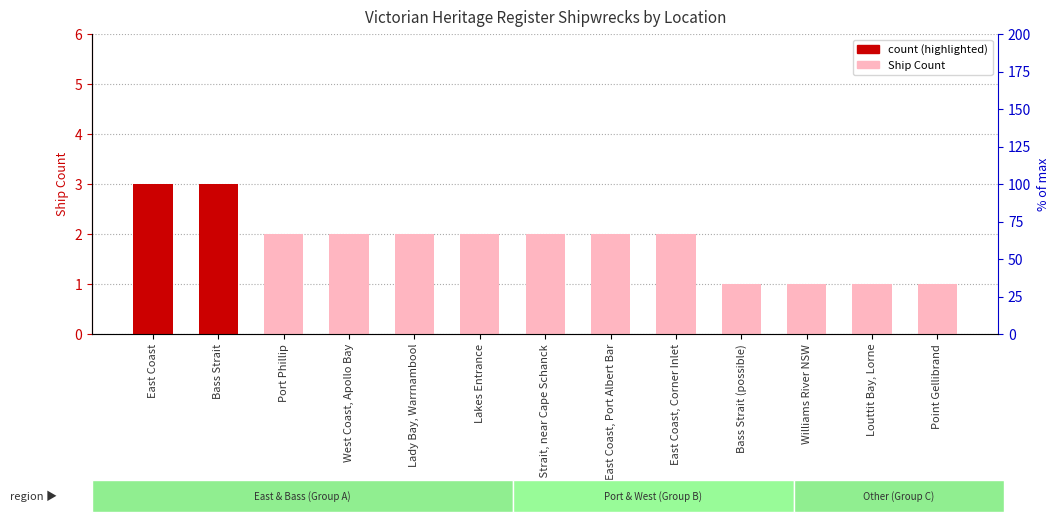

At which category does the chart reach its peak across all series?

East Coast